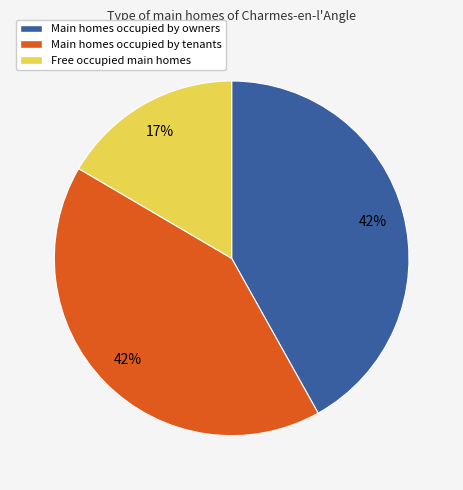

Which category has the smallest portion of the pie?

Free occupied main homes